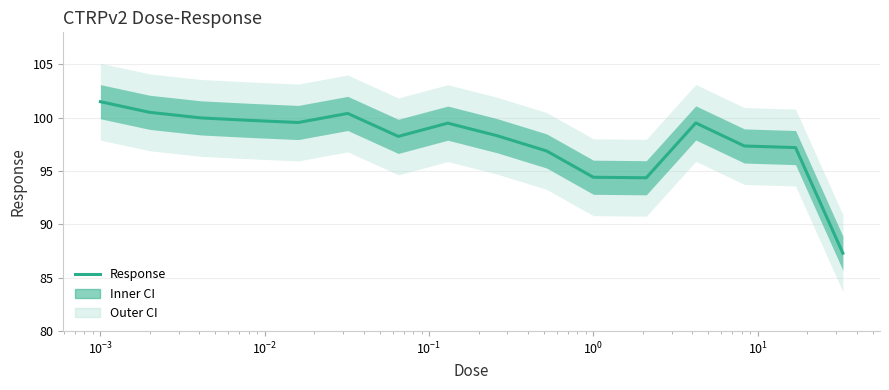

Reading right to left, what are all the values shown in this chart?

87.3	97.2	97.3	99.5	94.4	94.4	96.9	98.3	99.5	98.2	100.4	99.5	99.8	100.0	100.5	101.5